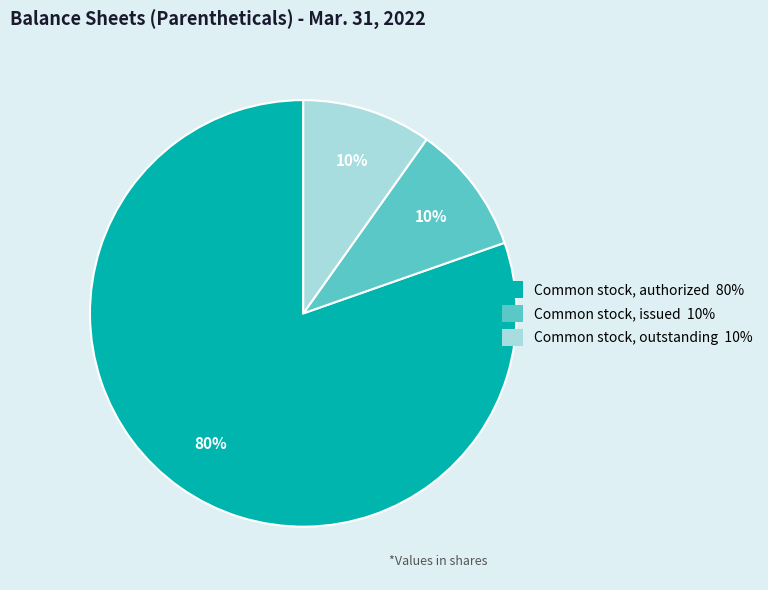

How many slices are in this pie chart?

3